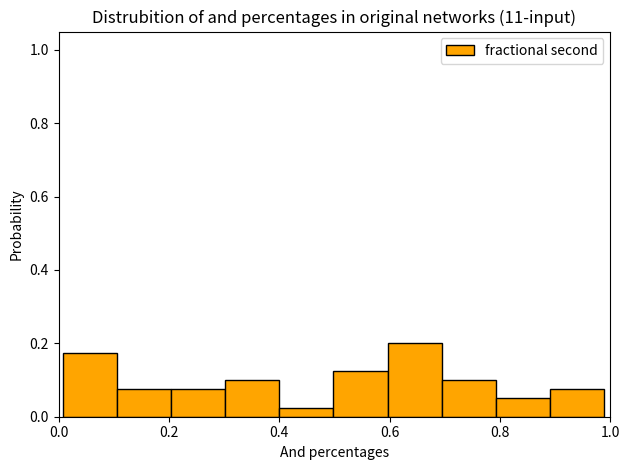

How tall is the bar that spans 0.50 to 0.60 on the x-axis? Neither the bar edges nor the heights are printed on the chart, so give them approximately, as read against the axes.

0.12